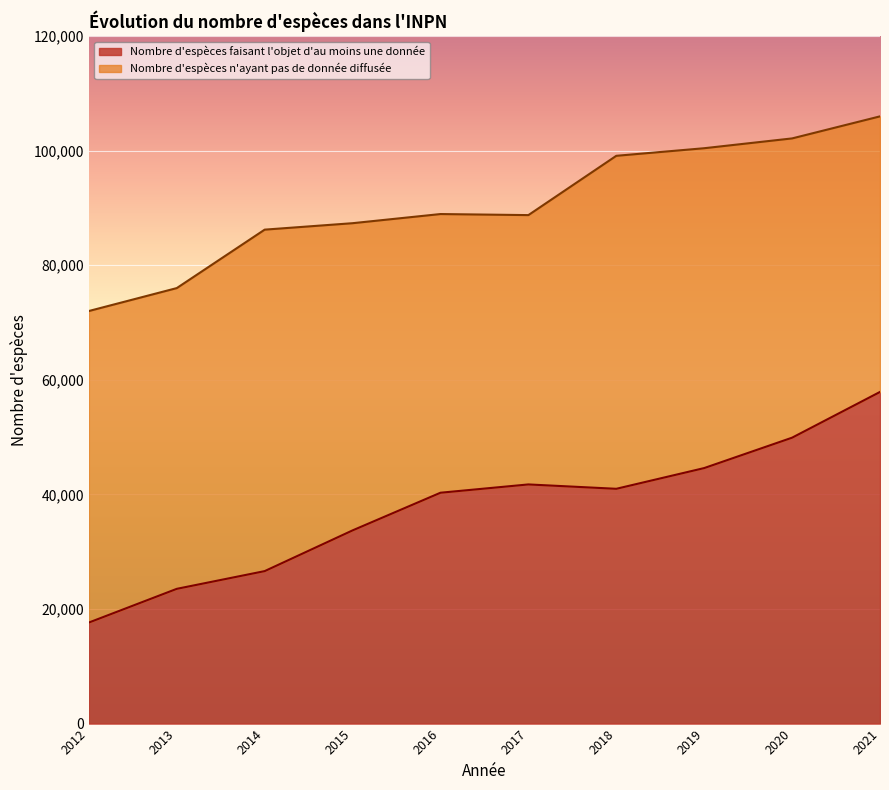

What is the sum of the values at 2014 and 2017?

68345